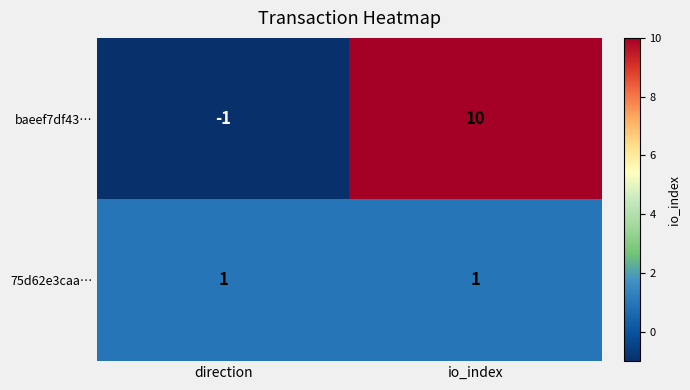

What is the sum of all baeef7df43… values?

9